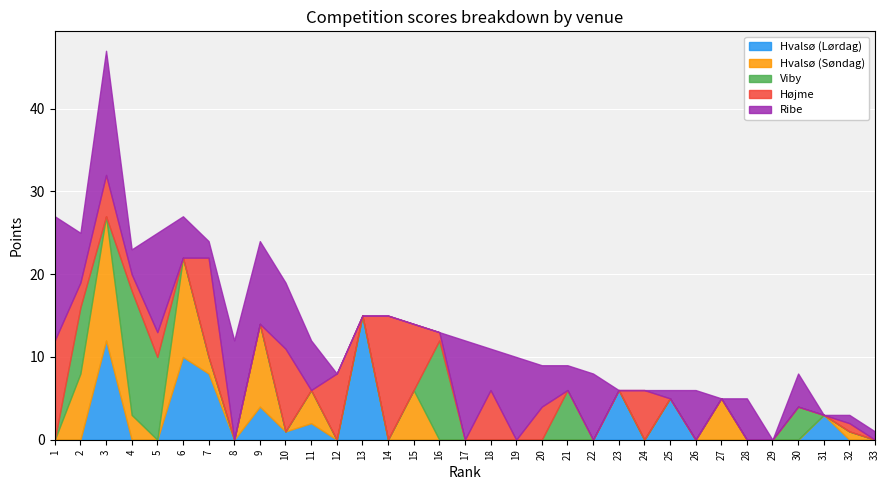

Is it true that Højme equals 0 at 6?

True